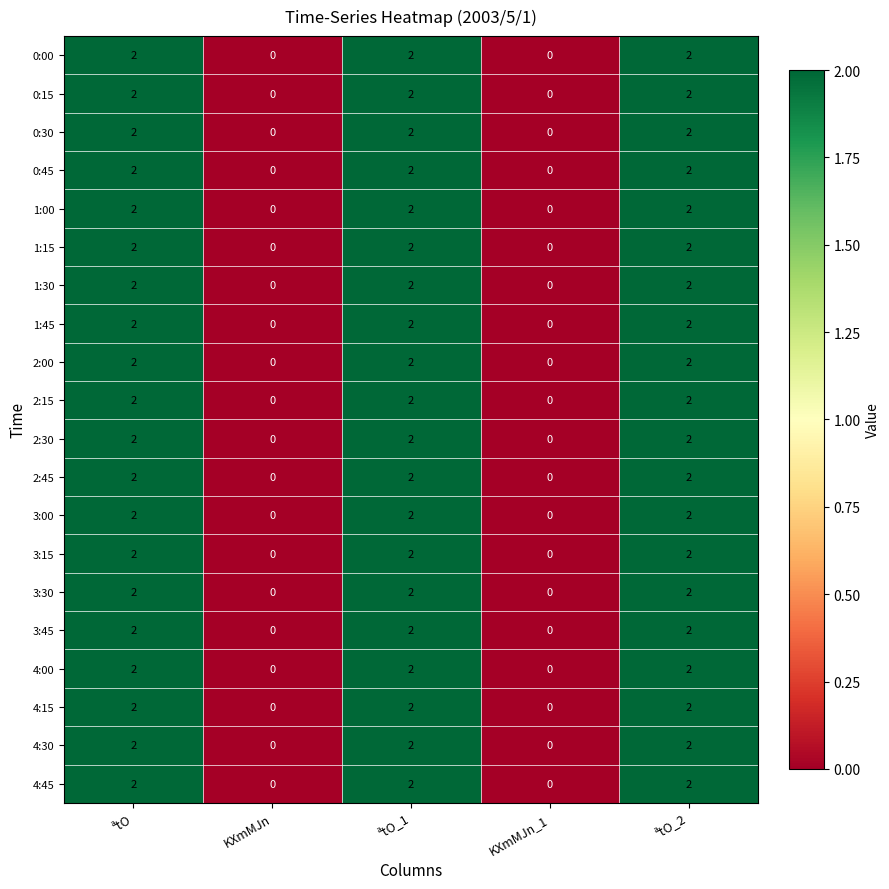

Is the value of 3:15 at KXmMJn_1 greater than the value of 2:15 at ªtO_1?

No